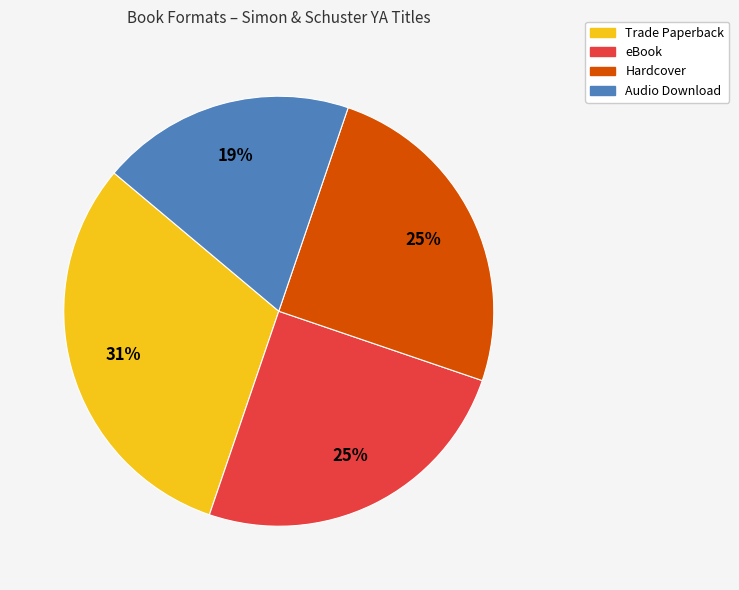

Does eBook represent more than half of the total?

No